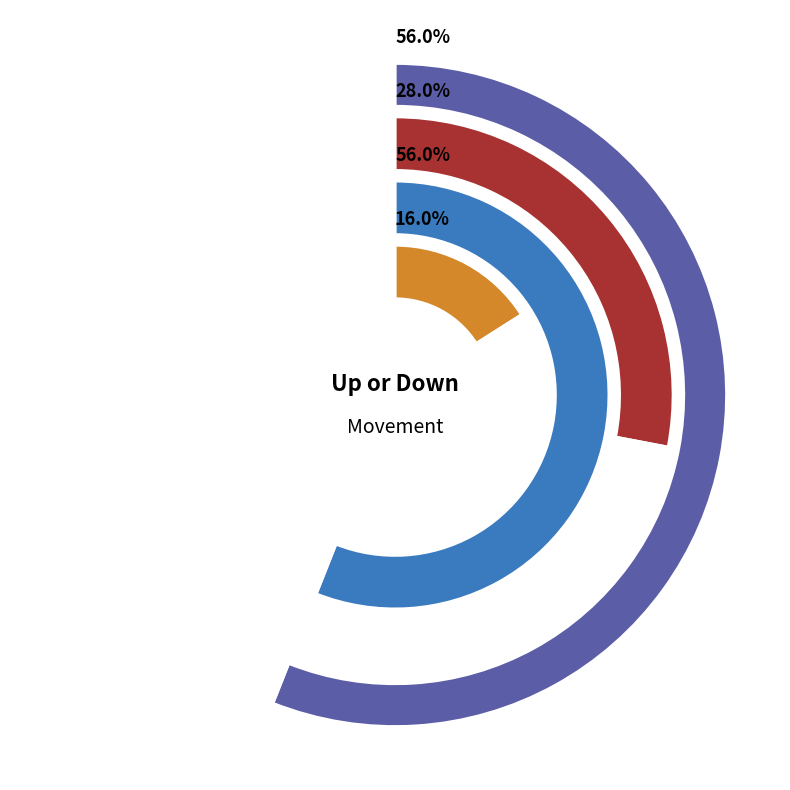

What portion of the pie excludes -?

84.0%